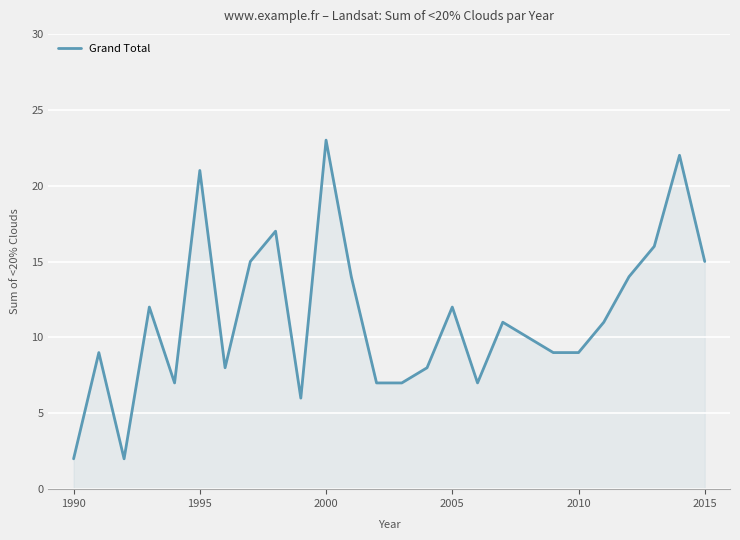

What is the greatest value displayed?

23